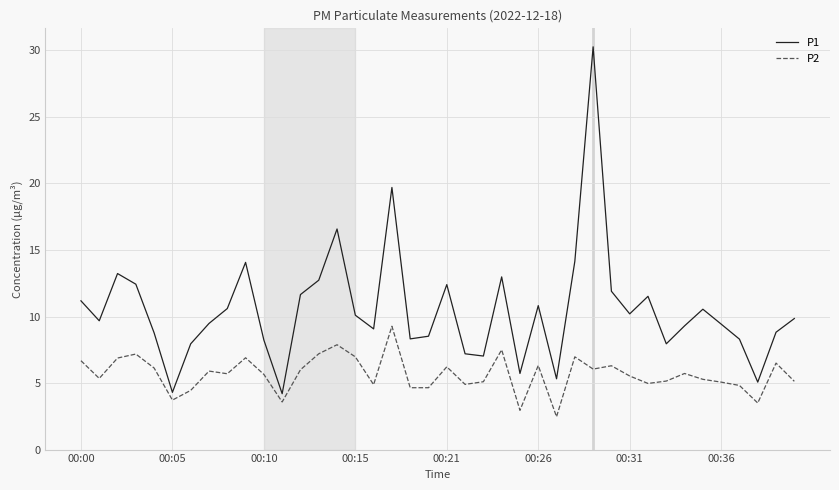

Which series has the largest total across all categories?

P1